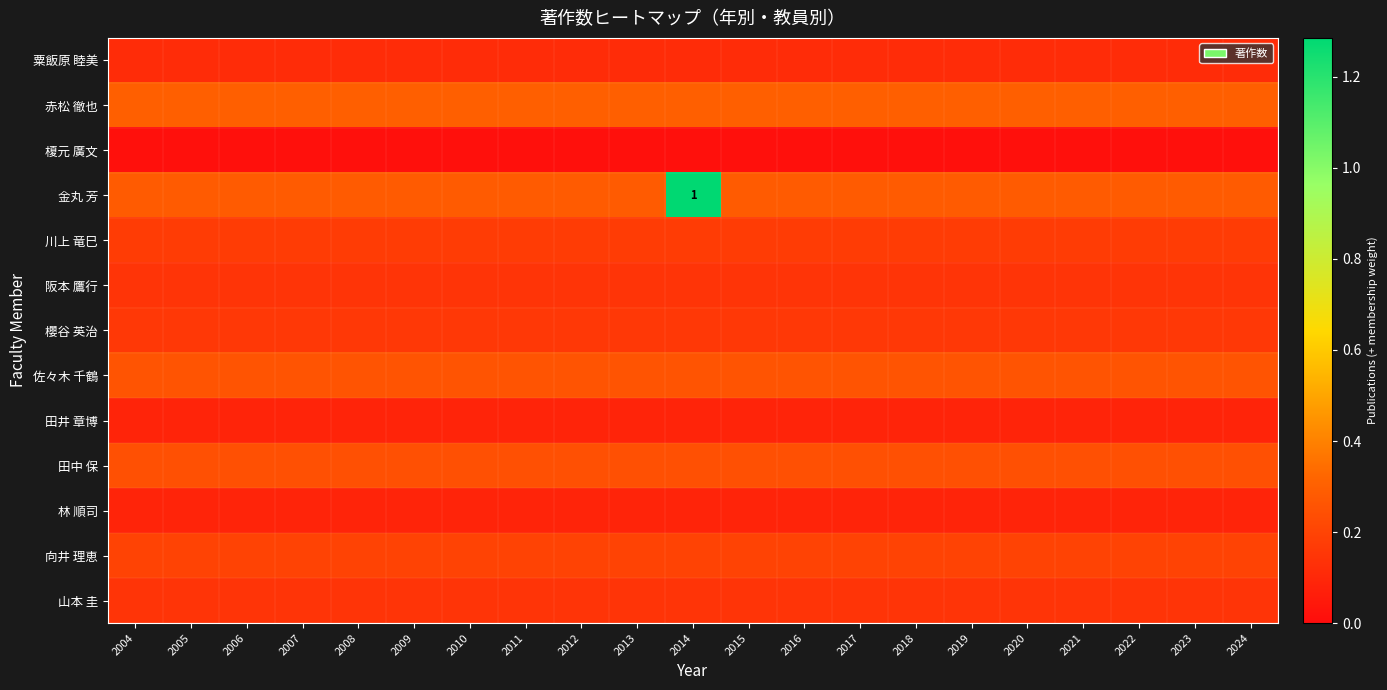

Where is 榎元 廣文 nearest to the value 0?

2004